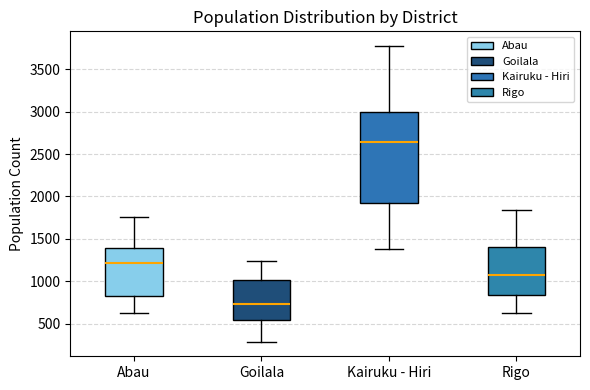

Reading left to right, read every box against the y-axis: the position of its median line, the range the box covers, and the ends of its whiskers. The values are not printed on the chart, so give them approximately, as read against the axis.

Abau: median 1200, box 850 to 1400, whiskers 650 to 1750
Goilala: median 750, box 550 to 1000, whiskers 300 to 1250
Kairuku - Hiri: median 2650, box 1900 to 3000, whiskers 1400 to 3750
Rigo: median 1100, box 850 to 1400, whiskers 650 to 1850